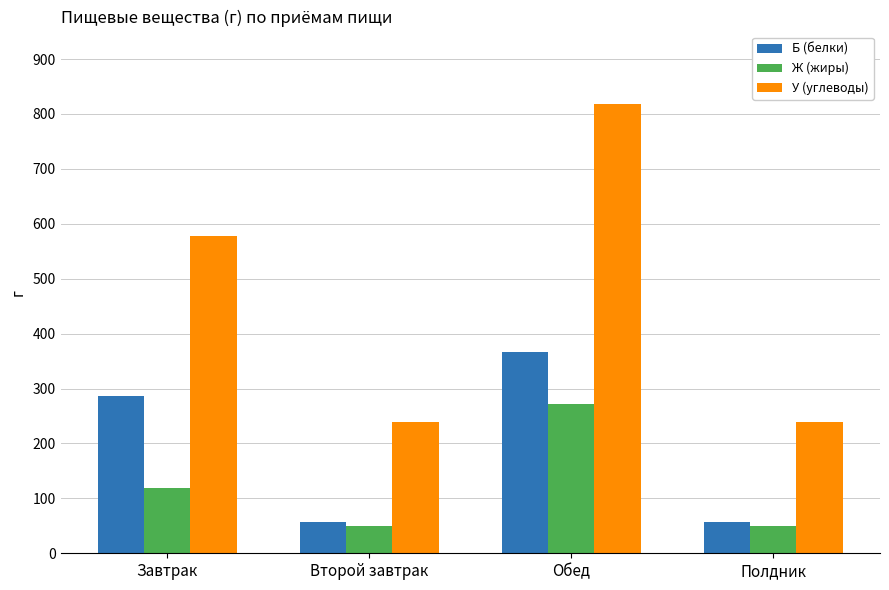

Which series has the widest spread of values?

У (углеводы)